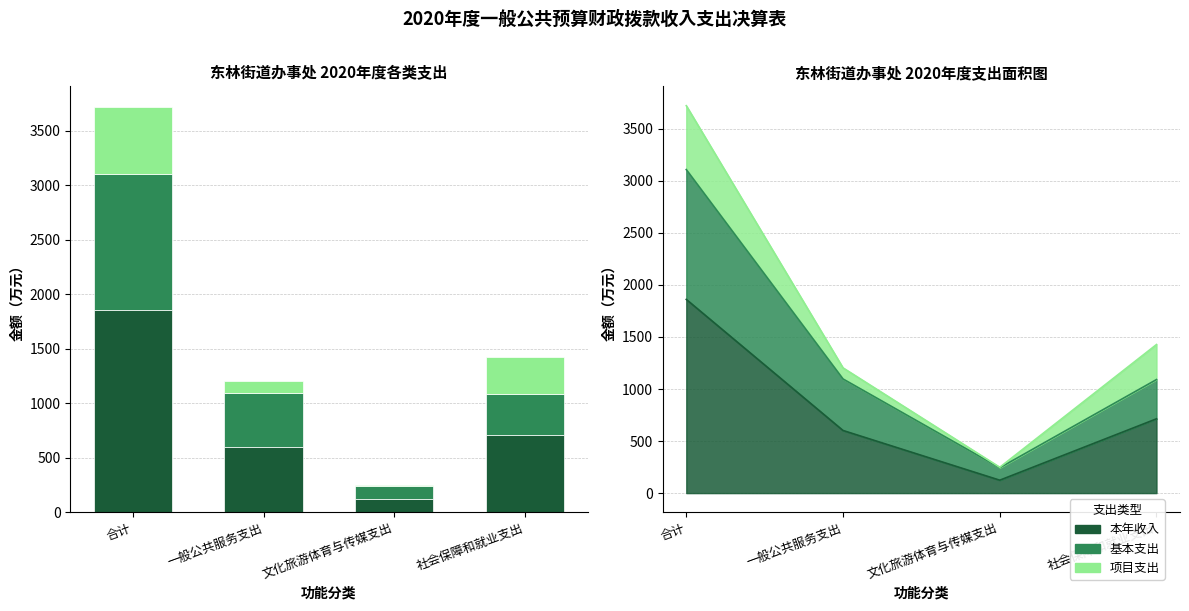

Rank the categories by 项目支出 value from highest to lowest.

合计, 社会保障和就业支出, 一般公共服务支出, 文化旅游体育与传媒支出